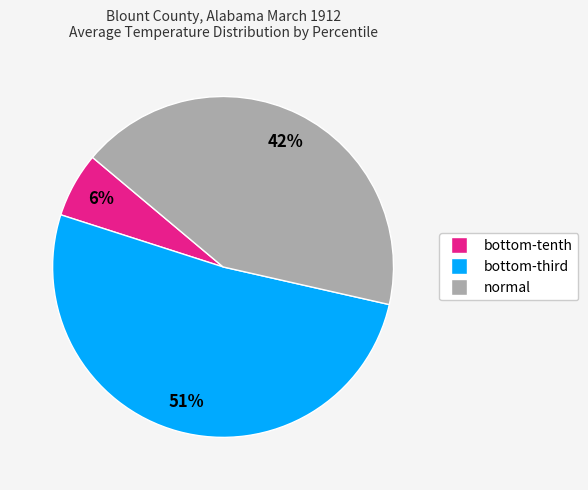

Is there a majority slice in this chart?

Yes